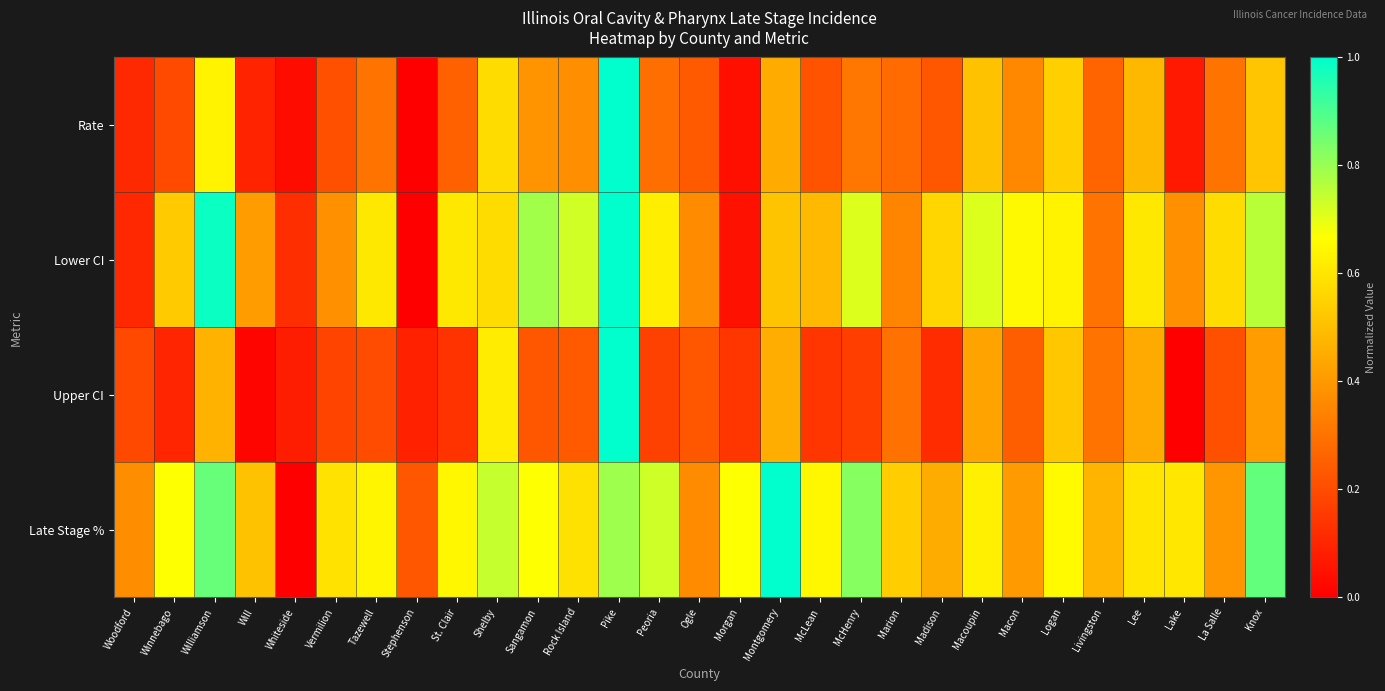

What is the total value across all series at Vermilion?

1.4